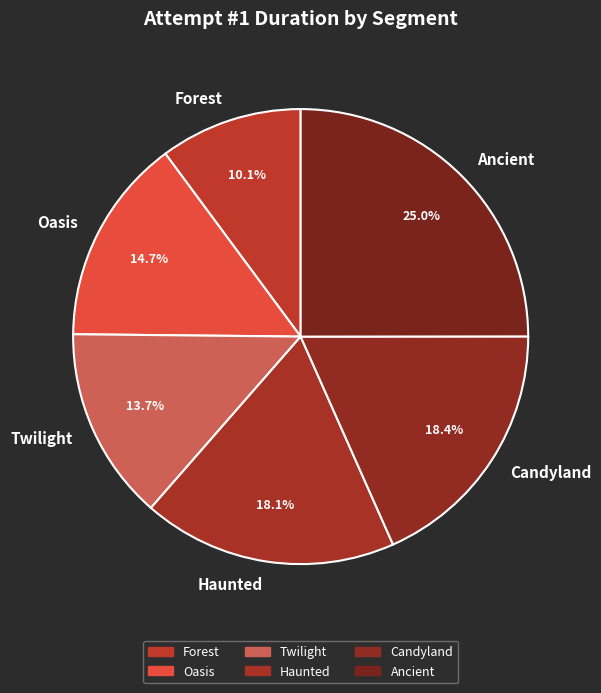

Is Candyland the majority of the pie?

No